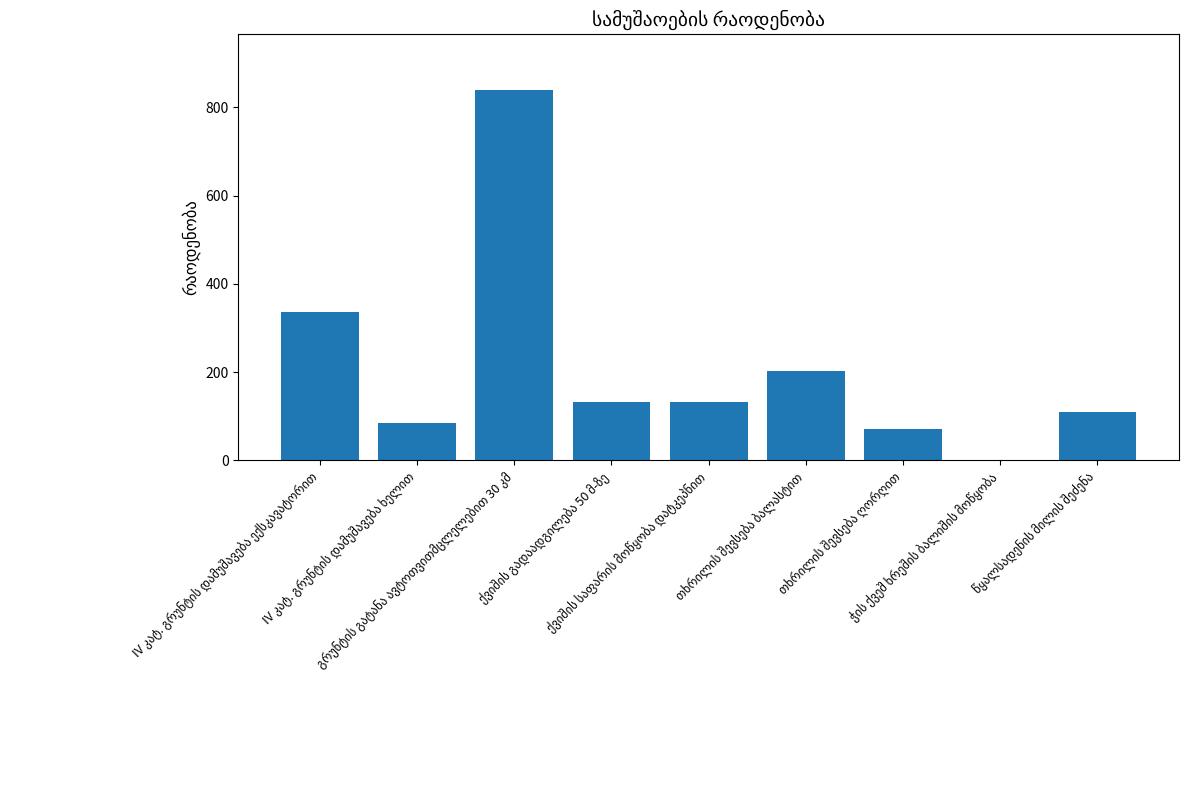

What is the sum of all values?

1907.2